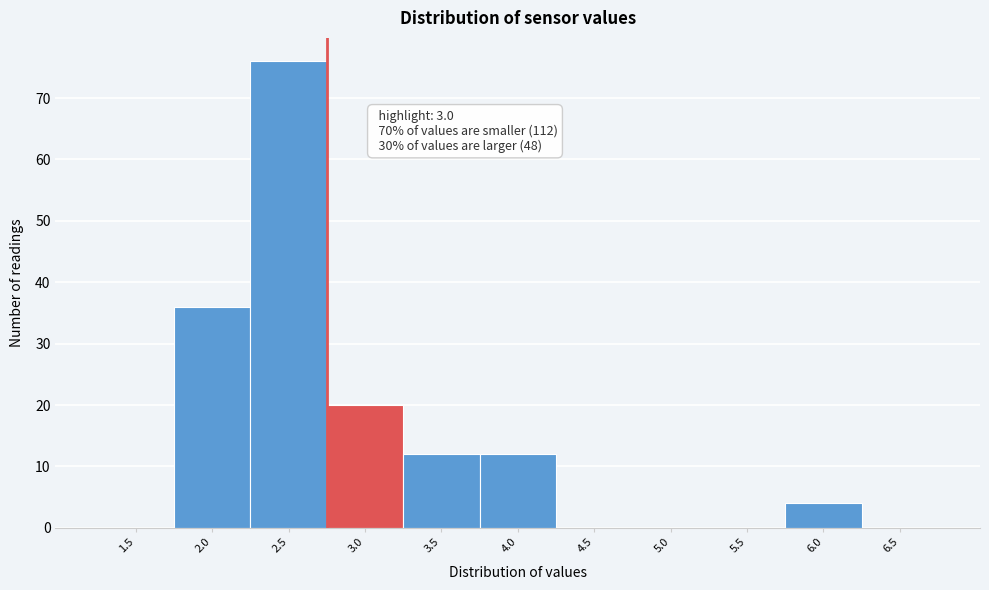

Reading right to left, list all the values displayed in this chart.

6.5=0	6.0=4	5.5=0	5.0=0	4.5=0	4.0=12	3.5=12	3.0=20	2.5=76	2.0=36	1.5=0